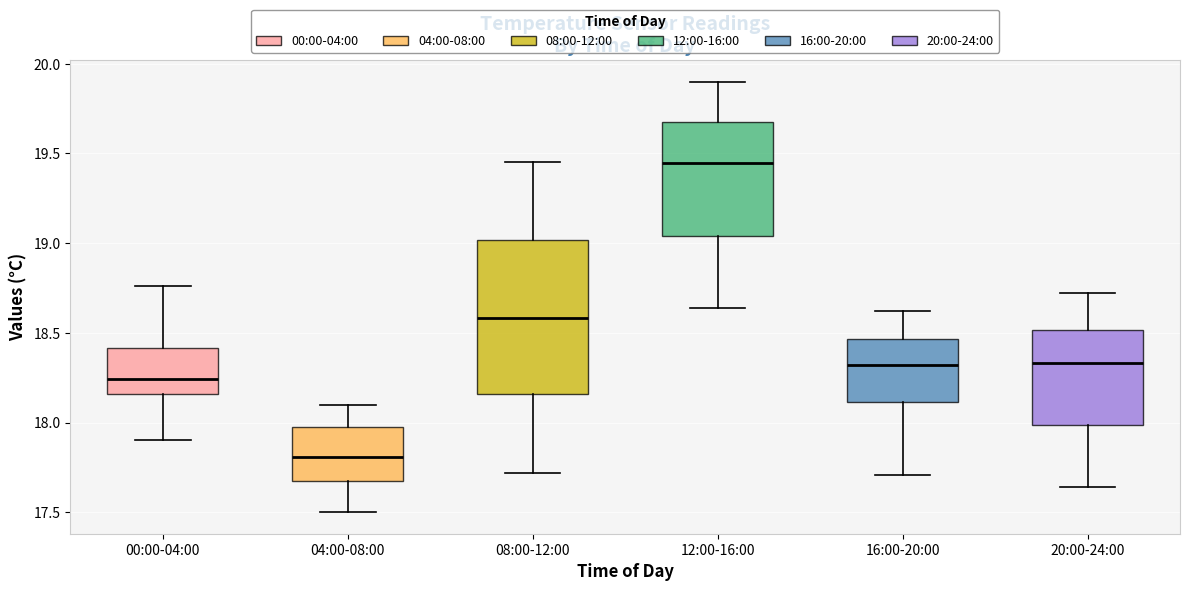

Reading left to right, read every box against the y-axis: the position of its median line, the range the box covers, and the ends of its whiskers. The values are not printed on the chart, so give them approximately, as read against the axis.

00:00-04:00: median 18.25, box 18.15 to 18.40, whiskers 17.90 to 18.75
04:00-08:00: median 17.80, box 17.65 to 17.95, whiskers 17.50 to 18.10
08:00-12:00: median 18.60, box 18.15 to 19.00, whiskers 17.70 to 19.45
12:00-16:00: median 19.45, box 19.05 to 19.70, whiskers 18.65 to 19.90
16:00-20:00: median 18.30, box 18.10 to 18.45, whiskers 17.70 to 18.60
20:00-24:00: median 18.35, box 18.00 to 18.50, whiskers 17.65 to 18.70